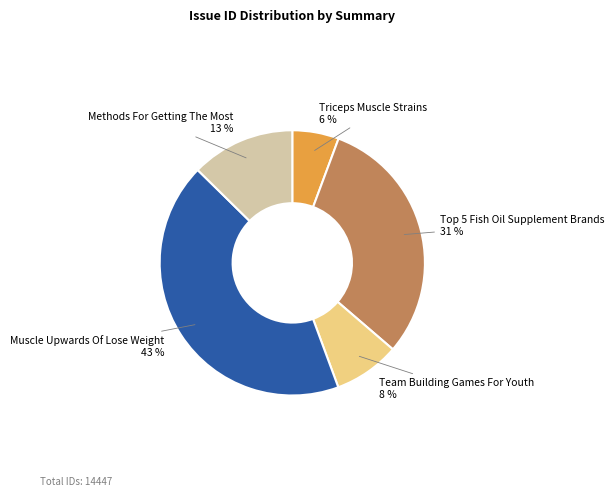

Count the number of slices in the pie.

5